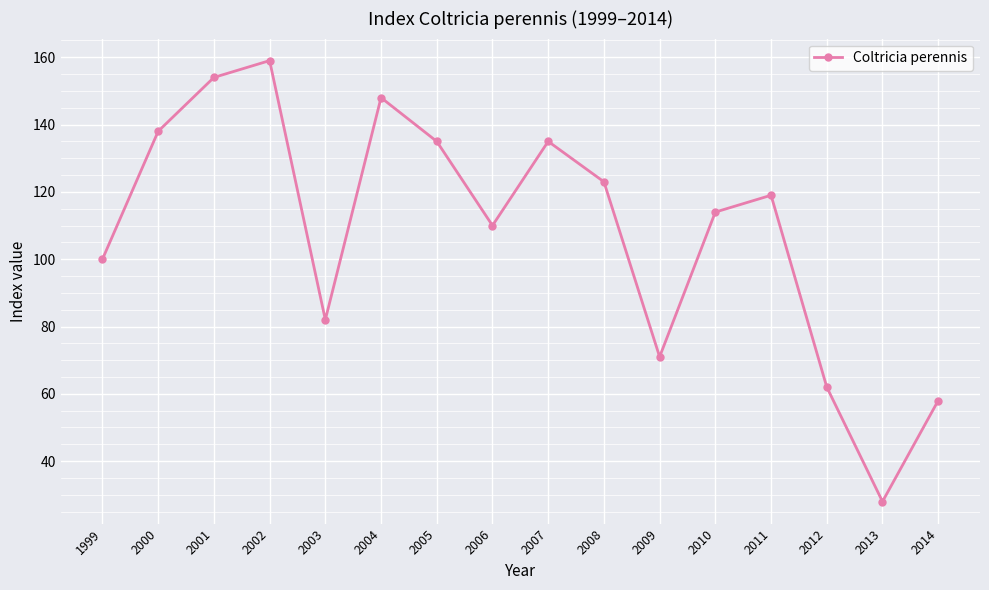

How many lines are shown in the chart?

1